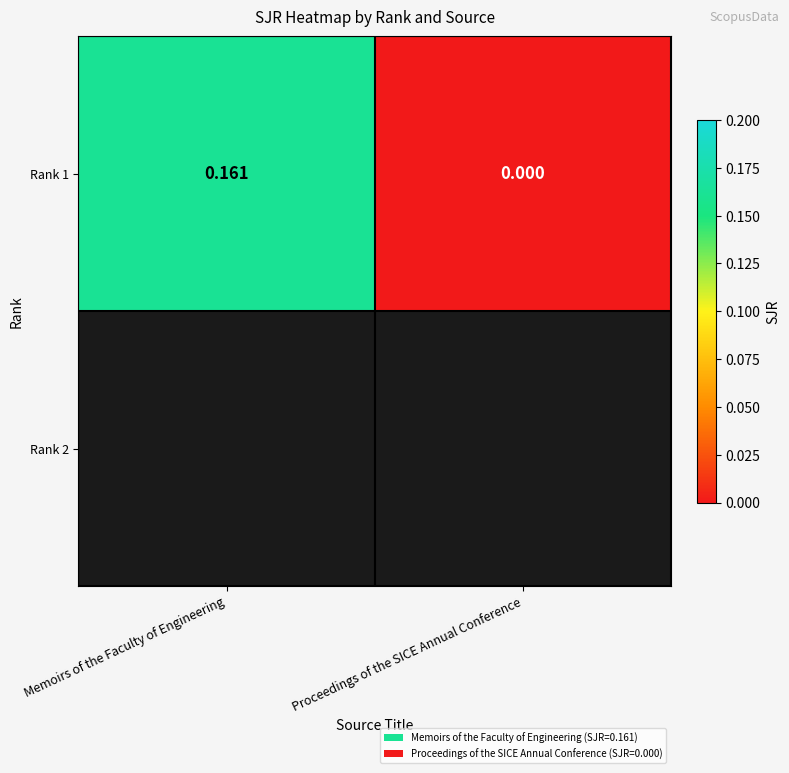

True or false: the data shows -0.1 at Proceedings of the SICE Annual Conference.

False